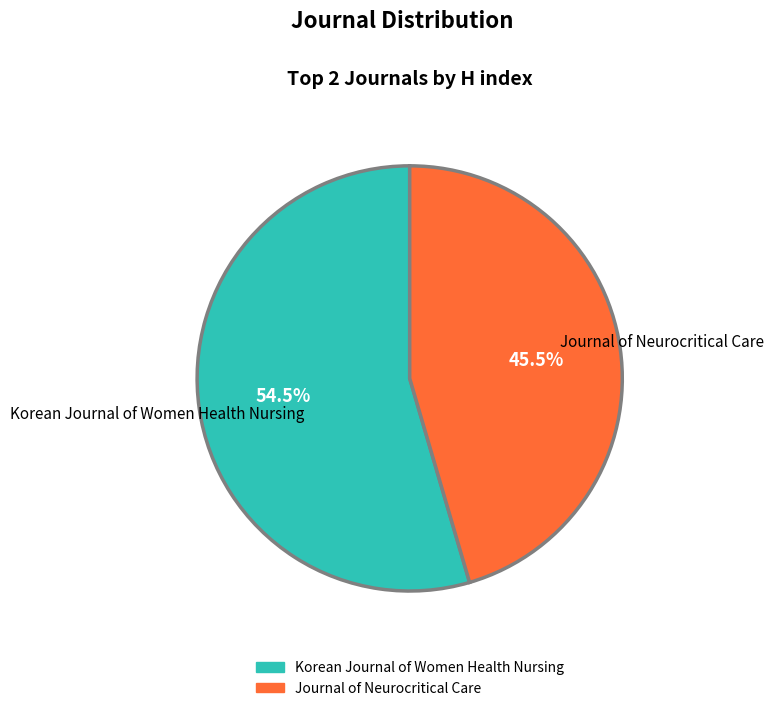

Rank the categories by value from highest to lowest.

Korean Journal of Women Health Nursing, Journal of Neurocritical Care